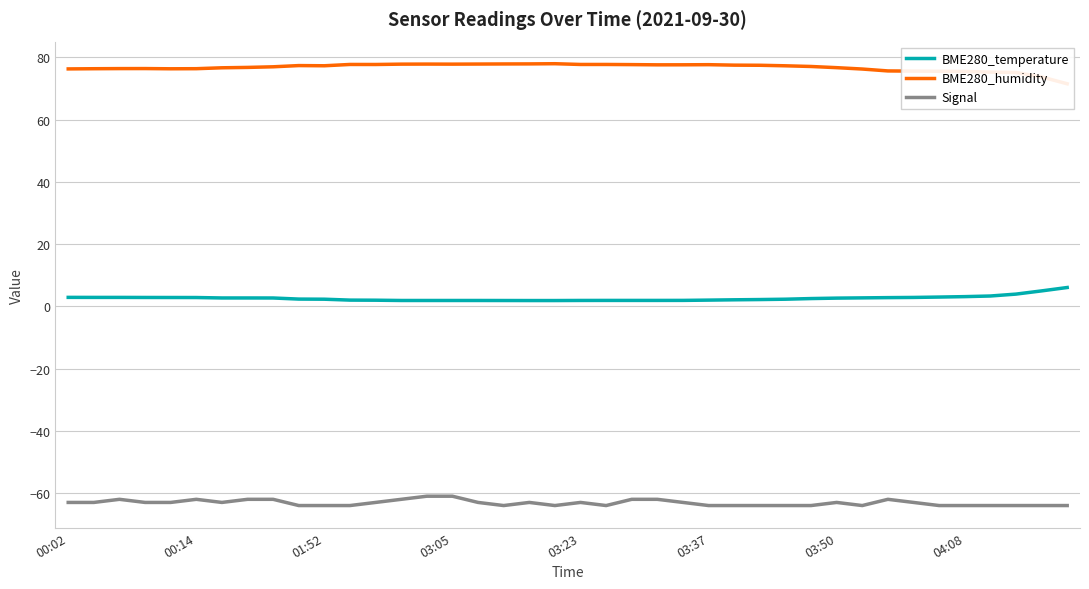

Count the number of categories in the chart.

40